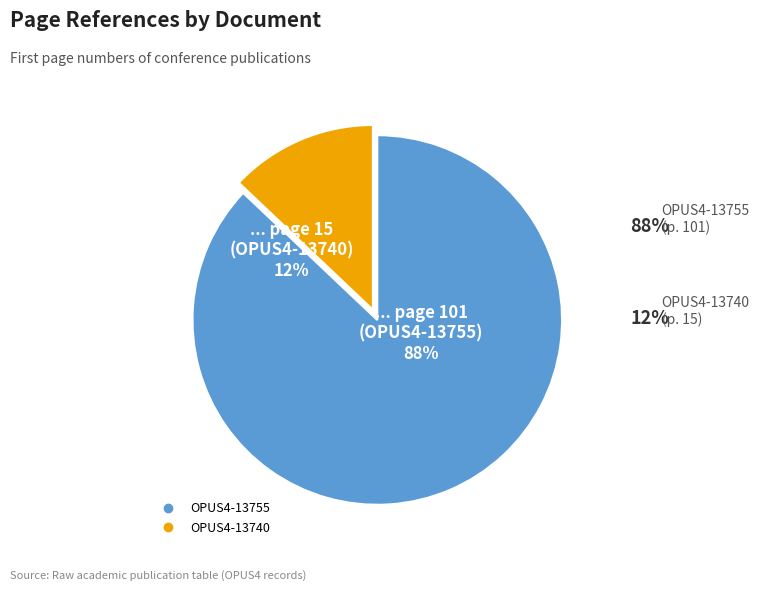

To the nearest percent, what is the average slice percentage?

50%